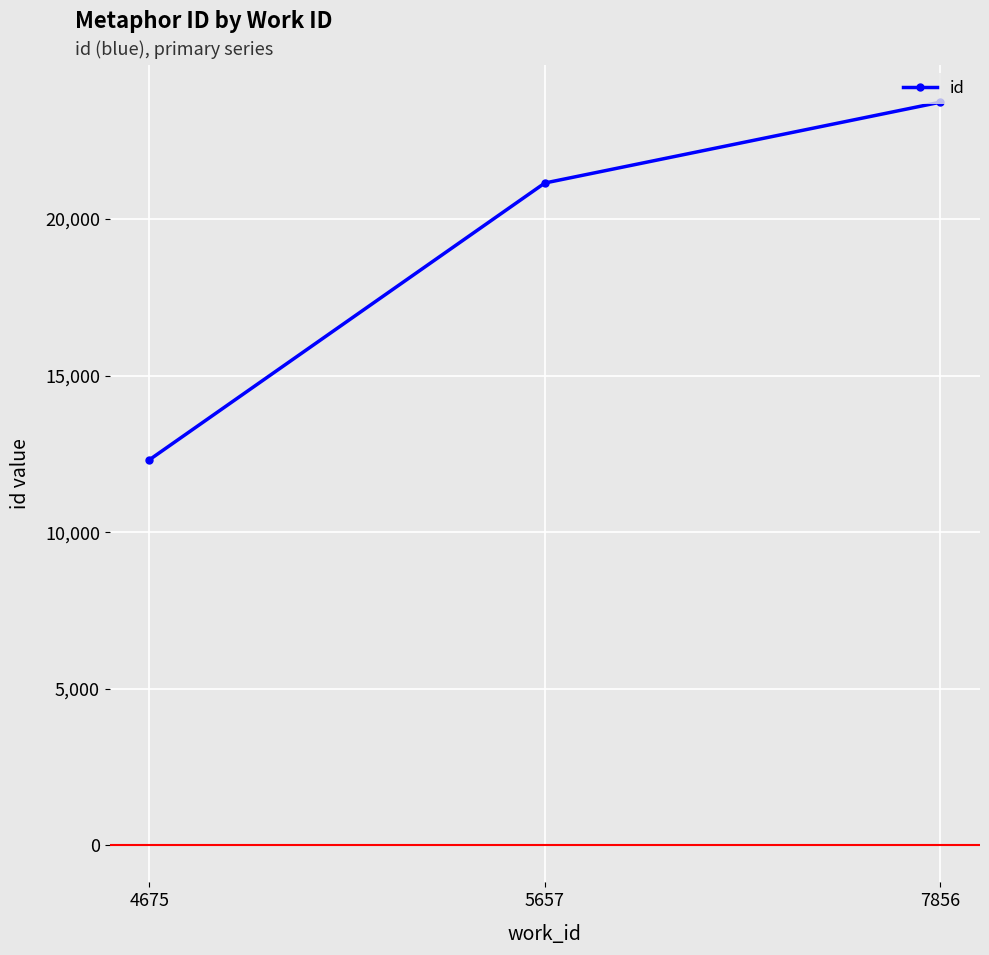

Is it true that the value at 4675 is 12307?

True